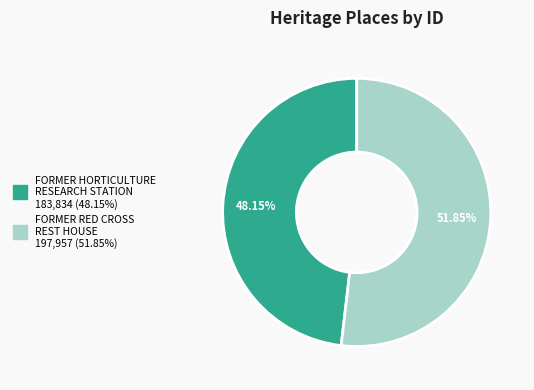

To the nearest percent, what is the combined percentage of FORMER HORTICULTURE RESEARCH STATION and FORMER RED CROSS REST HOUSE?

100%